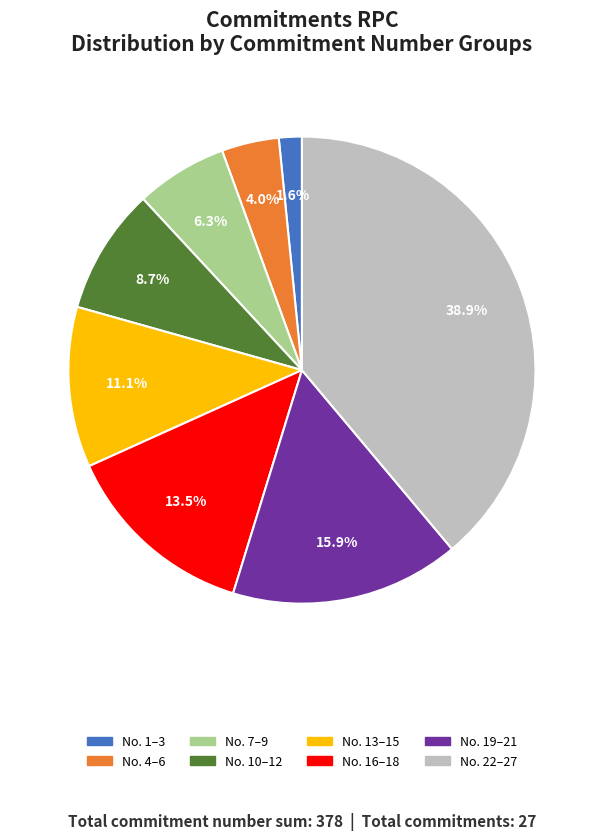

Is there any slice that represents more than half of the pie?

No